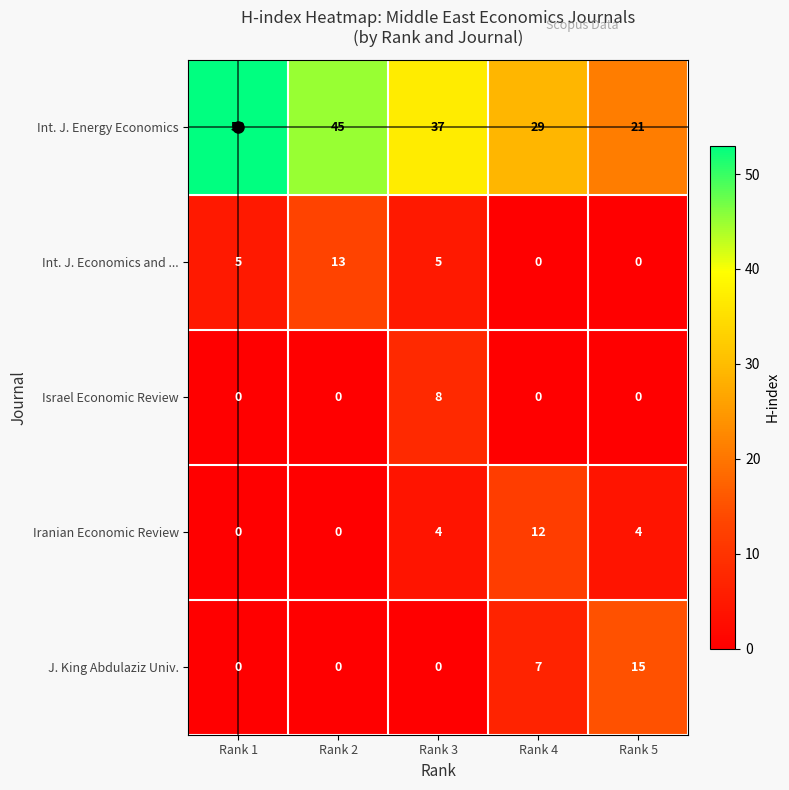

What is the maximum value for Int. J. Economics and ...?

13